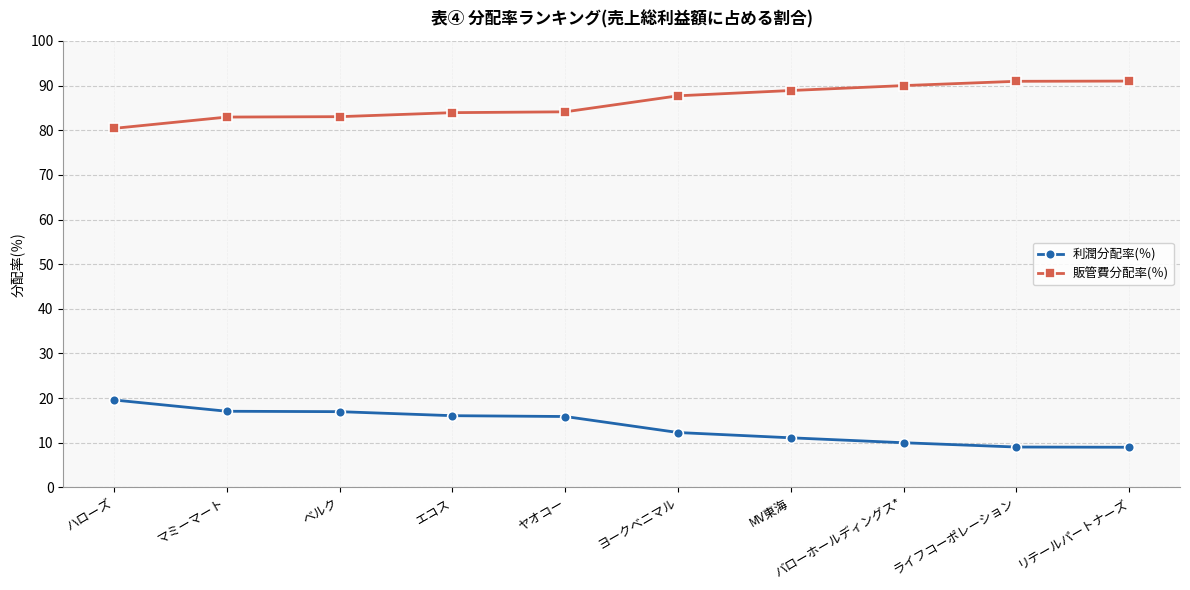

List the series in order of their overall mean, highest first.

販管費分配率(％), 利潤分配率(％)